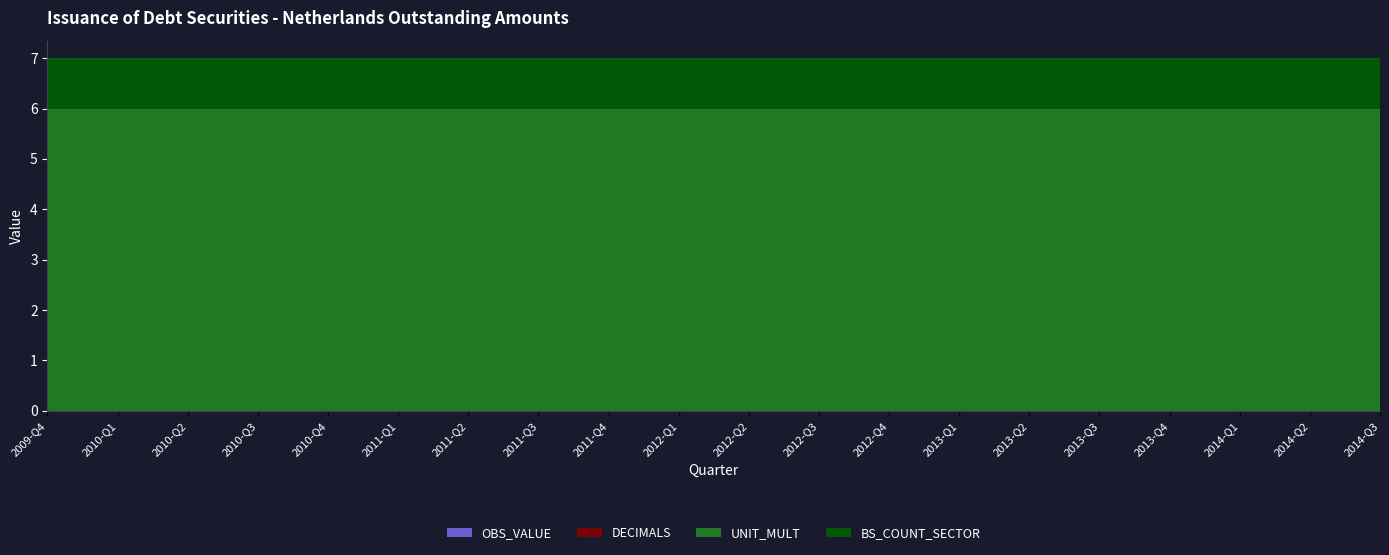

Reading right to left, list all the values displayed in this chart.

OBS_VALUE: 2014-Q3=0	2014-Q2=0	2014-Q1=0	2013-Q4=0	2013-Q3=0	2013-Q2=0	2013-Q1=0	2012-Q4=0	2012-Q3=0	2012-Q2=0	2012-Q1=0	2011-Q4=0	2011-Q3=0	2011-Q2=0	2011-Q1=0	2010-Q4=0	2010-Q3=0	2010-Q2=0	2010-Q1=0	2009-Q4=0
DECIMALS: 2014-Q3=0	2014-Q2=0	2014-Q1=0	2013-Q4=0	2013-Q3=0	2013-Q2=0	2013-Q1=0	2012-Q4=0	2012-Q3=0	2012-Q2=0	2012-Q1=0	2011-Q4=0	2011-Q3=0	2011-Q2=0	2011-Q1=0	2010-Q4=0	2010-Q3=0	2010-Q2=0	2010-Q1=0	2009-Q4=0
UNIT_MULT: 2014-Q3=6	2014-Q2=6	2014-Q1=6	2013-Q4=6	2013-Q3=6	2013-Q2=6	2013-Q1=6	2012-Q4=6	2012-Q3=6	2012-Q2=6	2012-Q1=6	2011-Q4=6	2011-Q3=6	2011-Q2=6	2011-Q1=6	2010-Q4=6	2010-Q3=6	2010-Q2=6	2010-Q1=6	2009-Q4=6
BS_COUNT_SECTOR: 2014-Q3=1	2014-Q2=1	2014-Q1=1	2013-Q4=1	2013-Q3=1	2013-Q2=1	2013-Q1=1	2012-Q4=1	2012-Q3=1	2012-Q2=1	2012-Q1=1	2011-Q4=1	2011-Q3=1	2011-Q2=1	2011-Q1=1	2010-Q4=1	2010-Q3=1	2010-Q2=1	2010-Q1=1	2009-Q4=1